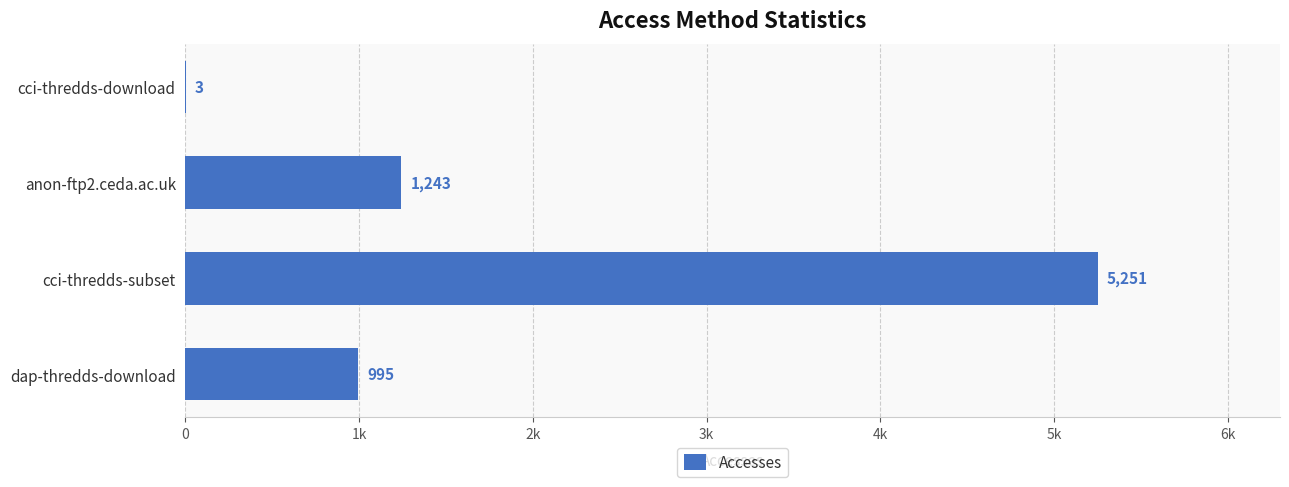

What is the difference between the second highest and minimum values?

1240